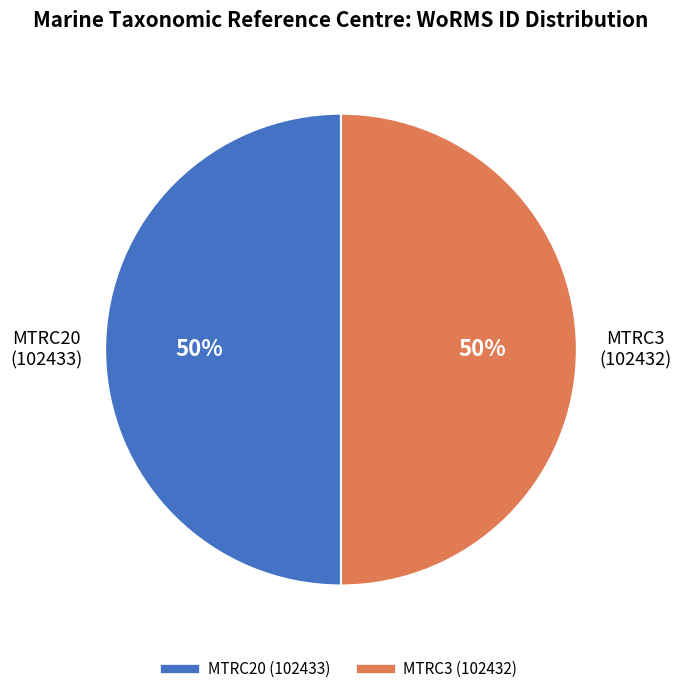

Is it true that MTRC3 is 58% of the pie?

False